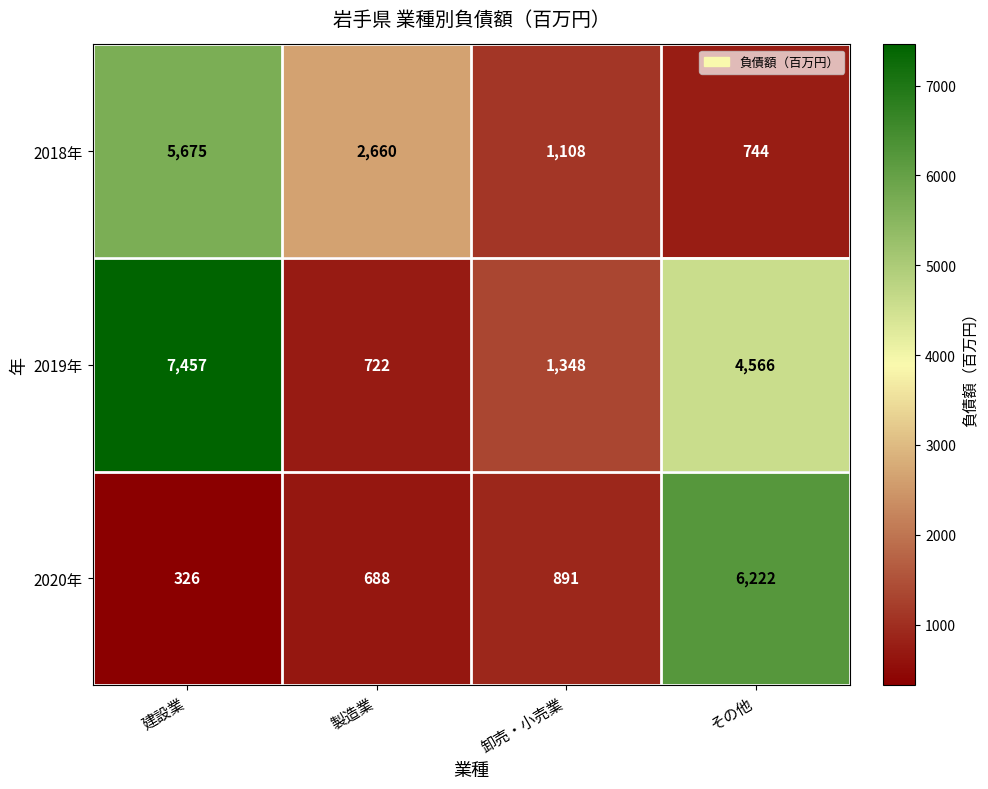

Which category has the lowest value across all series?

建設業